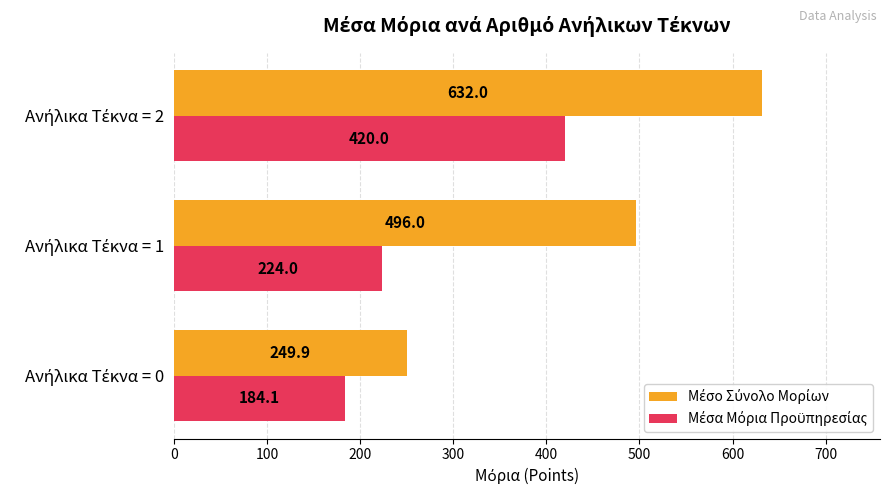

At how many categories does at least one series exceed 204?

3